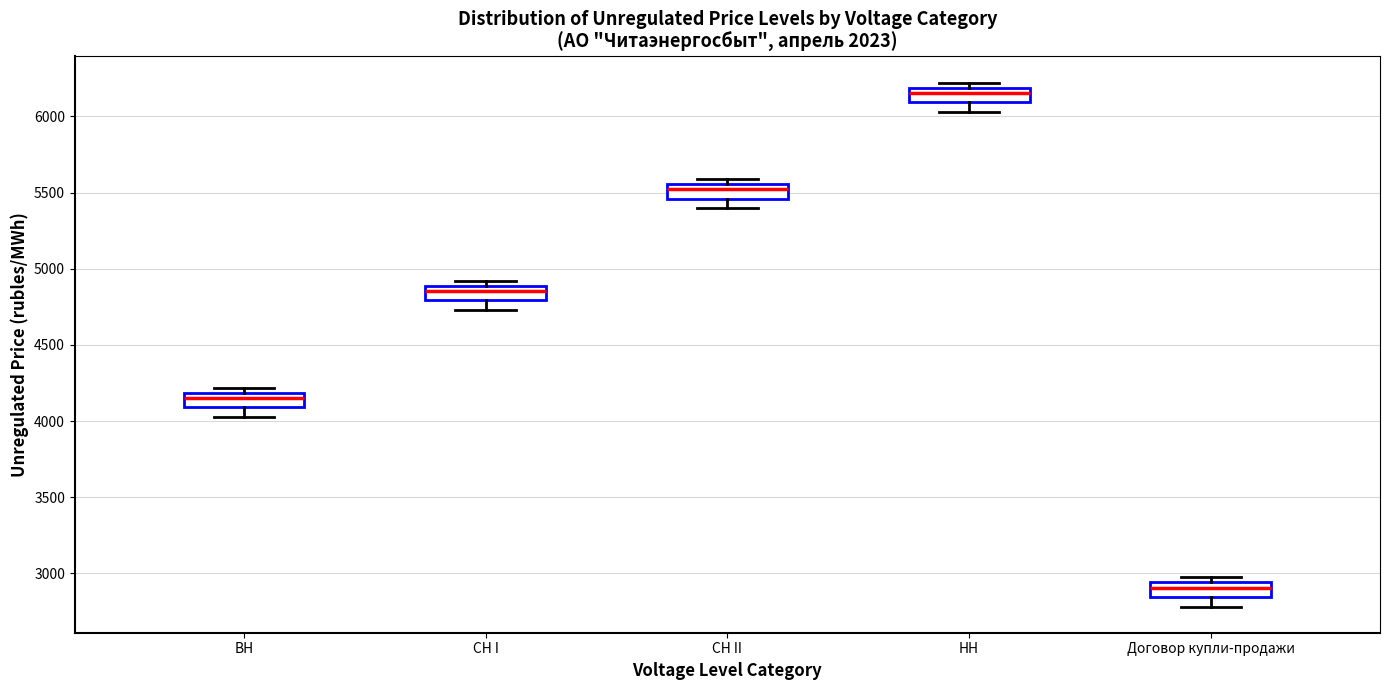

Where does the lower whisker of the box for ВН end on the y-axis? The values are not printed on the chart, so give them approximately, as read against the axis.

4050